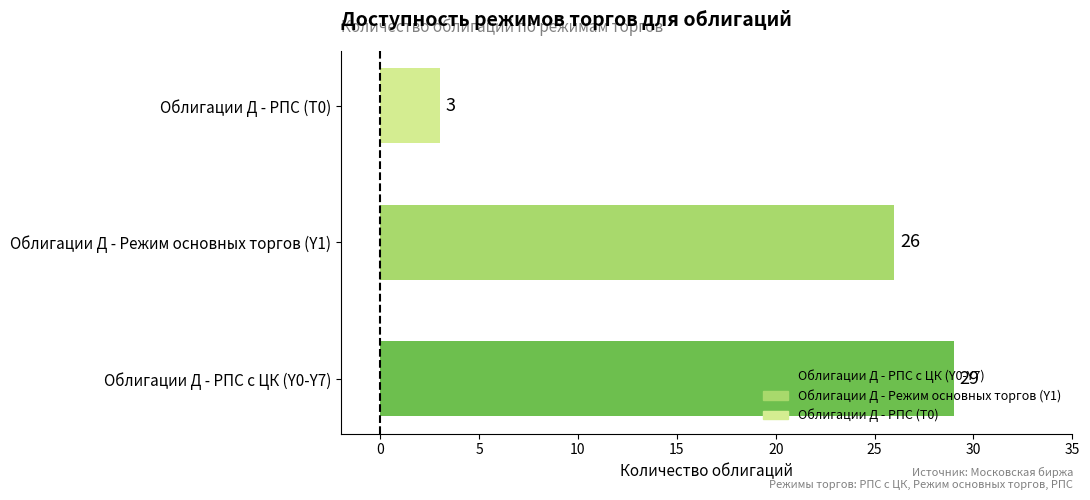

Rank the categories by value from highest to lowest.

Облигации Д - РПС с ЦК (Y0-Y7), Облигации Д - Режим основных торгов (Y1), Облигации Д - РПС (T0)